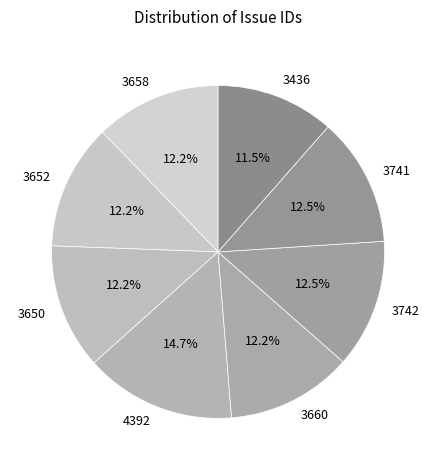

What percentage is the 3650 slice, to the nearest percent?

12%